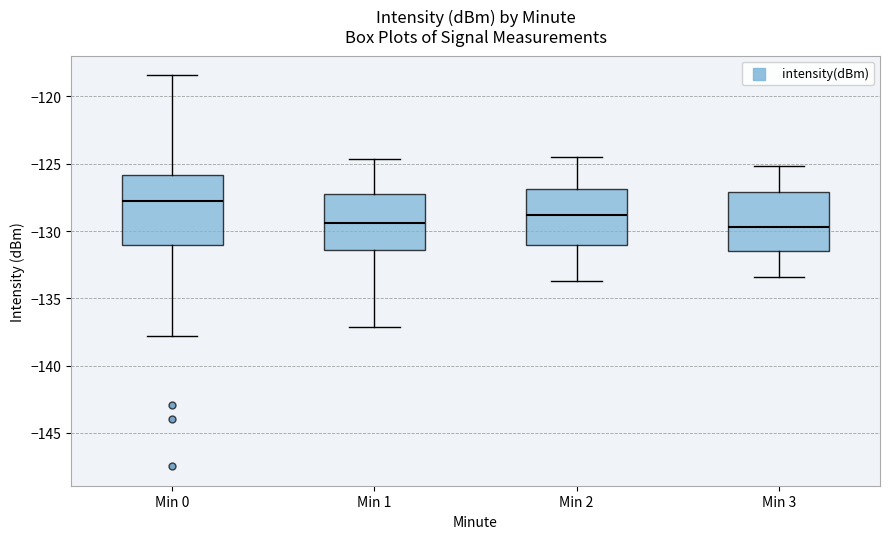

Which box is the tallest, from its lower edge to its upper edge?

Min 0